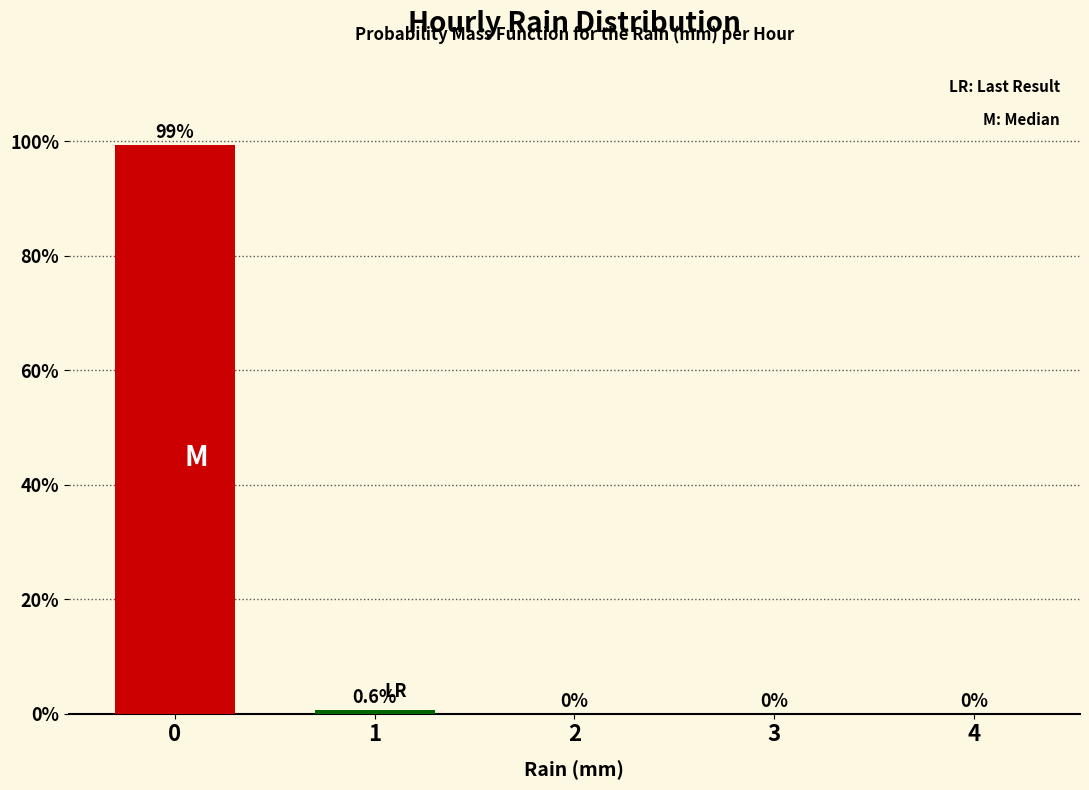

Reading right to left, transcribe all the data shown in this chart.

4=0.0	3=0.0	2=0.0	1=0.6	0=99.4